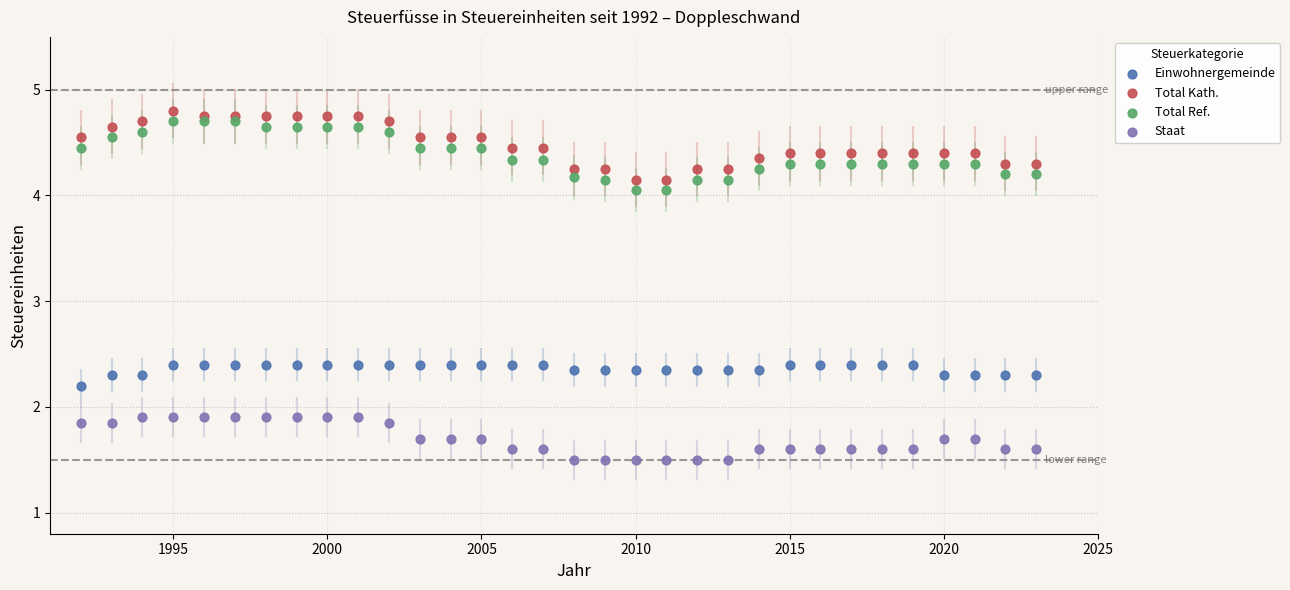

What is the X range (max minus min) for the scatter plot?

31.0